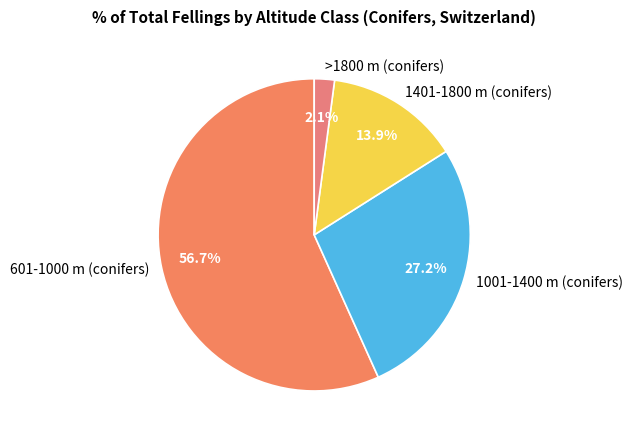

Is there any slice that represents more than half of the pie?

Yes